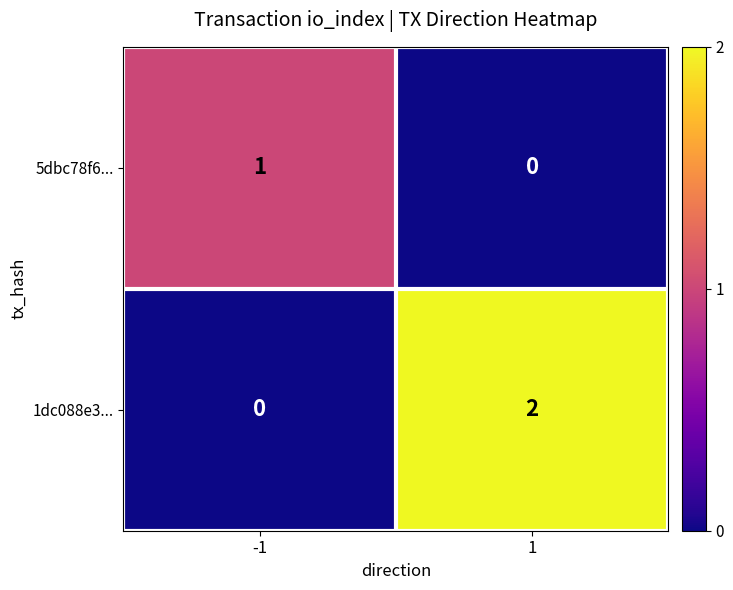

List the series in order of their overall mean, highest first.

1dc088e3..., 5dbc78f6...